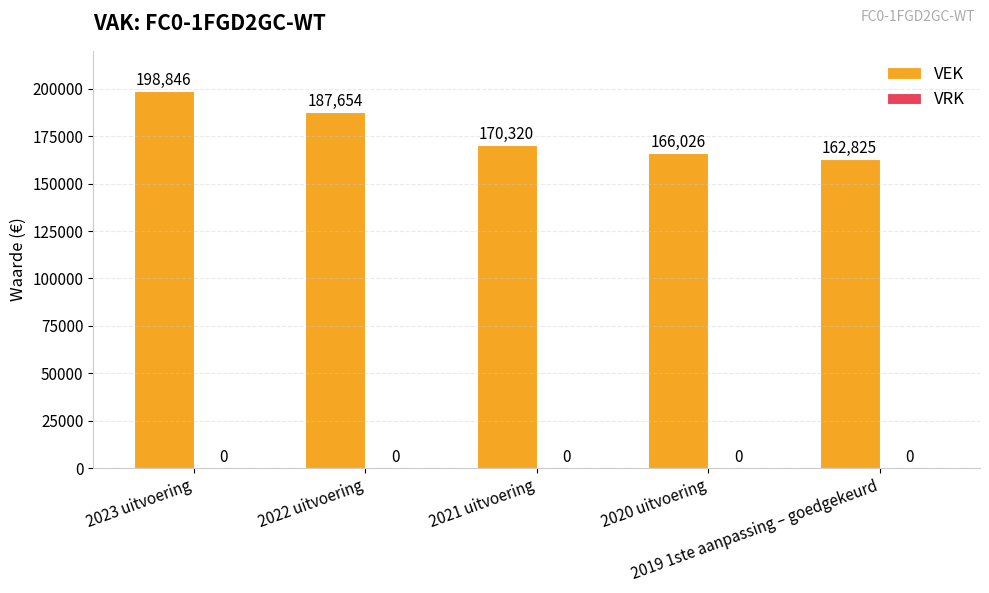

Count the number of data series in this chart.

1